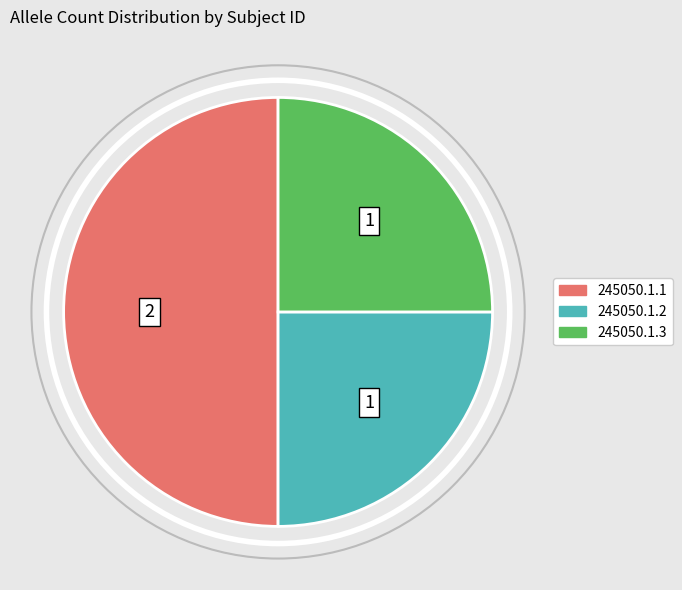

How many segments does this pie chart have?

3